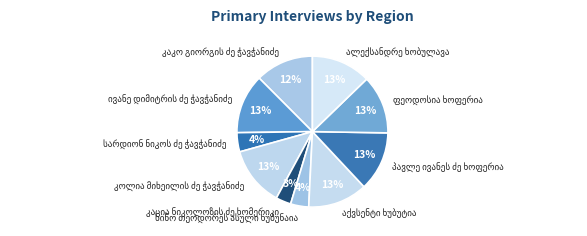

How many segments does this pie chart have?

10